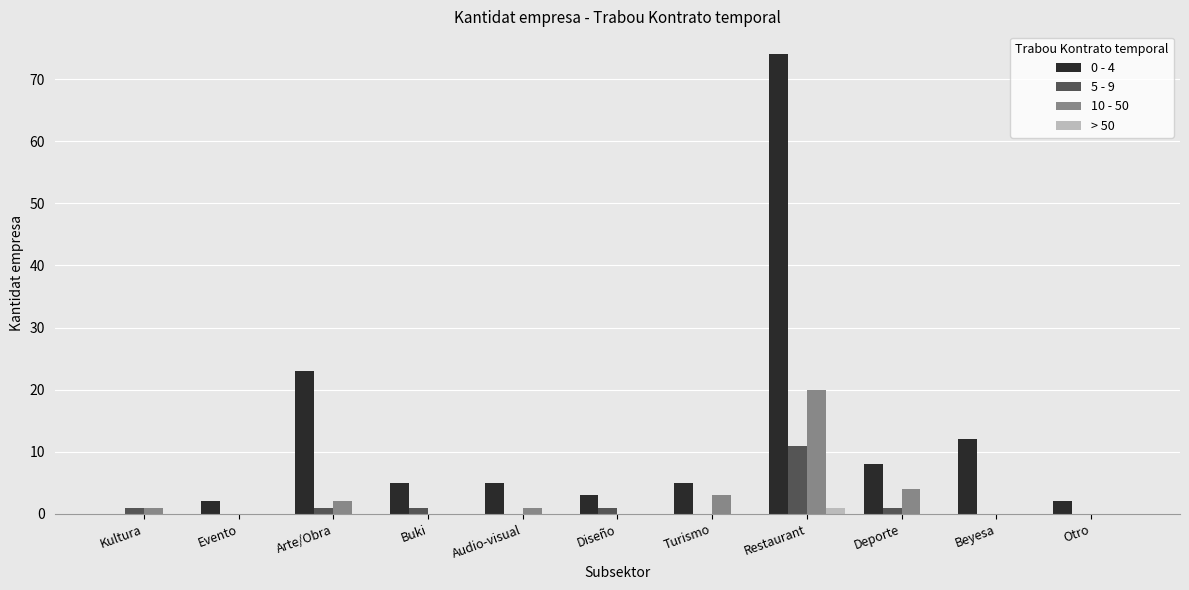

Which series changed the most between Arte/Obra and Beyesa?

0 - 4